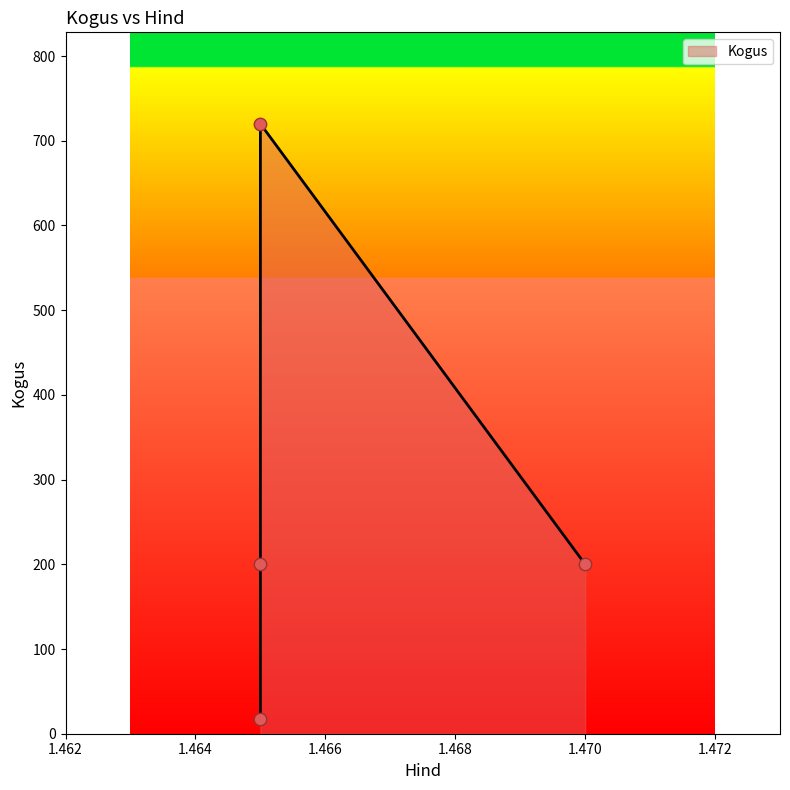

What is the ratio of the value at 1.47 to the value at 1.465?

1.0